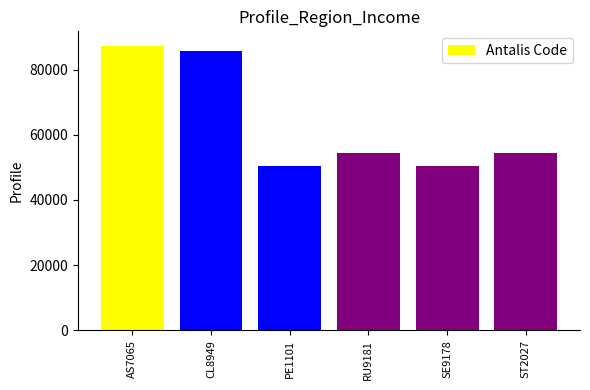

What is the label of the 4th bar from the left?

RU9181